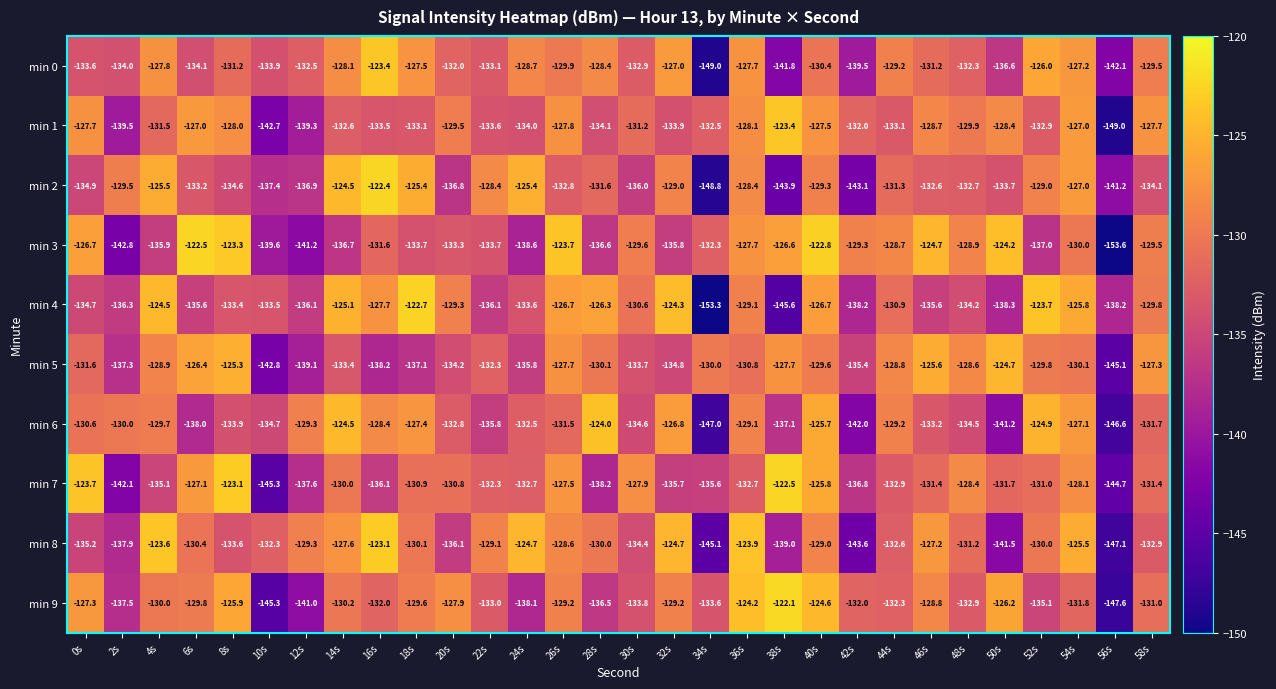

Which series has the largest total across all categories?

min 9